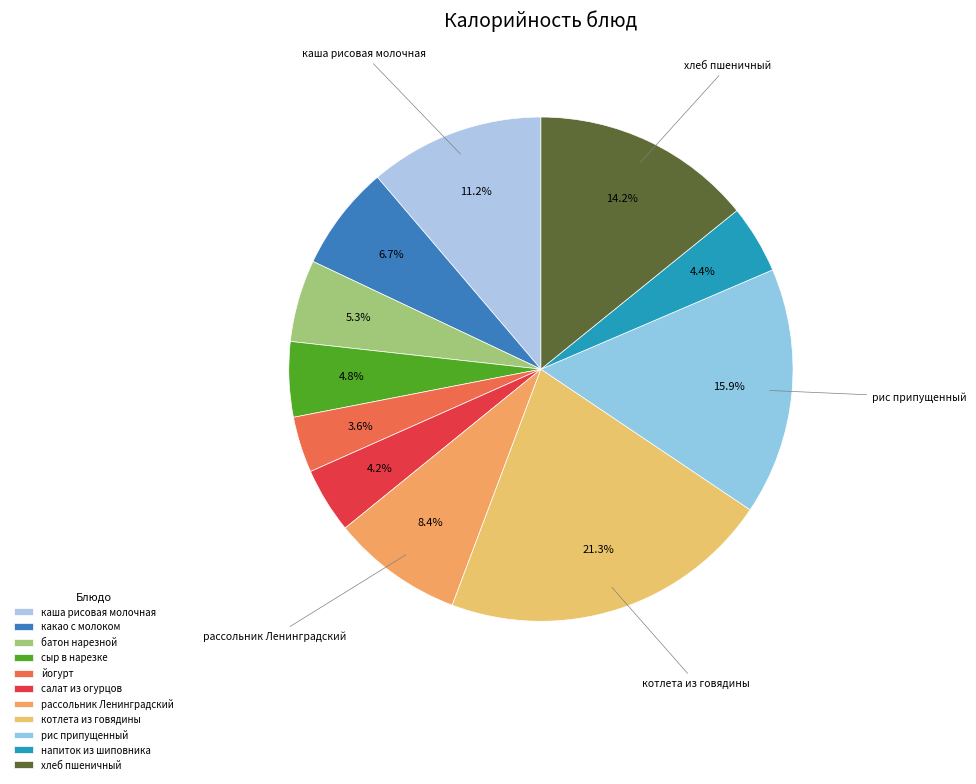

How many segments does this pie chart have?

11